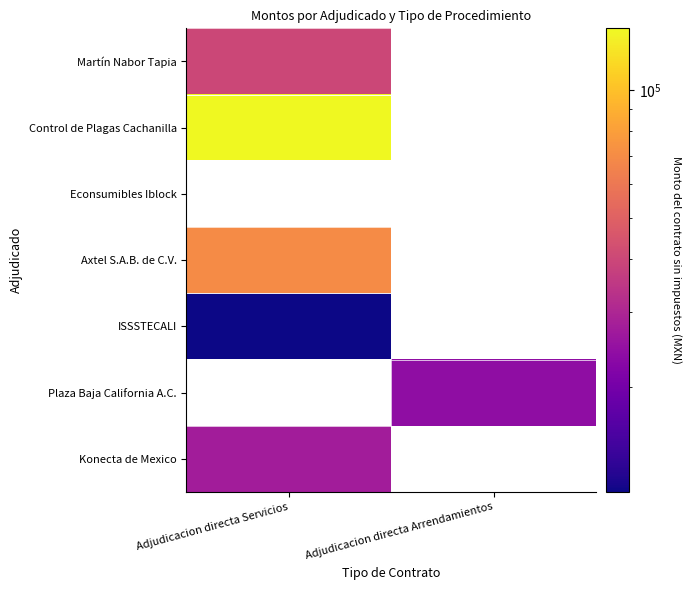

Is the value of Konecta de Mexico at Adjudicacion directa Servicios greater than the value of Axtel S.A.B. de C.V. at Adjudicacion directa Servicios?

No